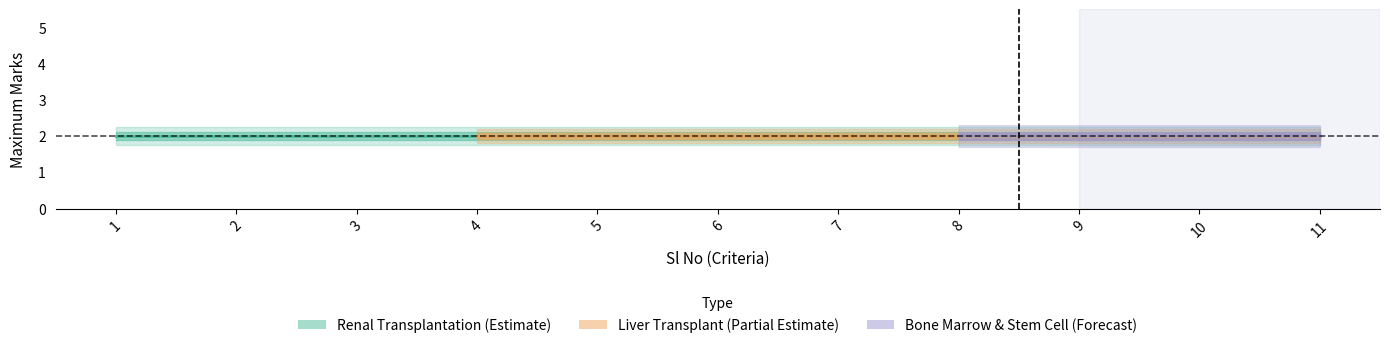

What is the maximum value for Liver Transplant?

2